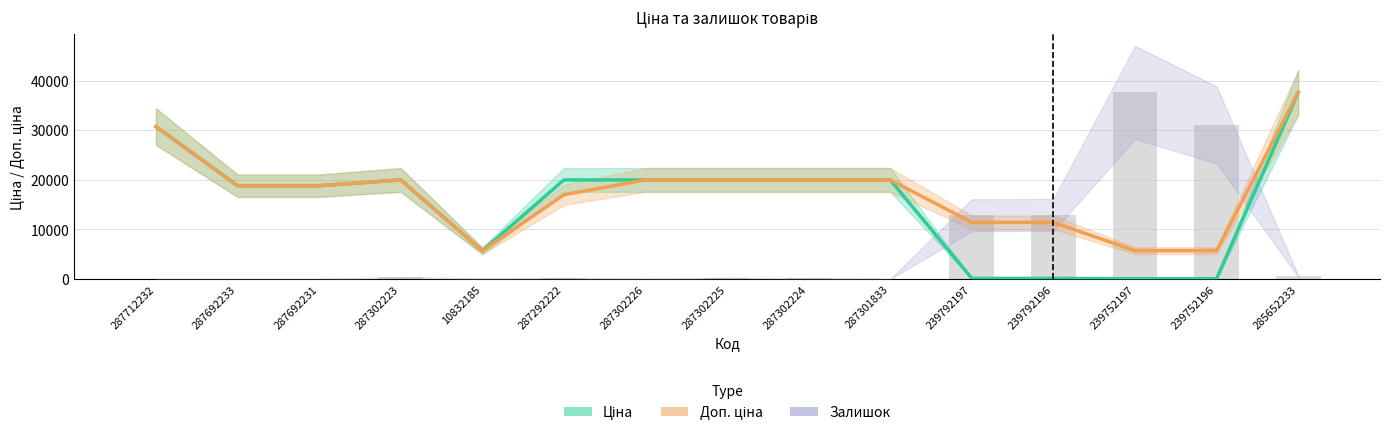

Which label corresponds to the largest value in the chart?

285652233